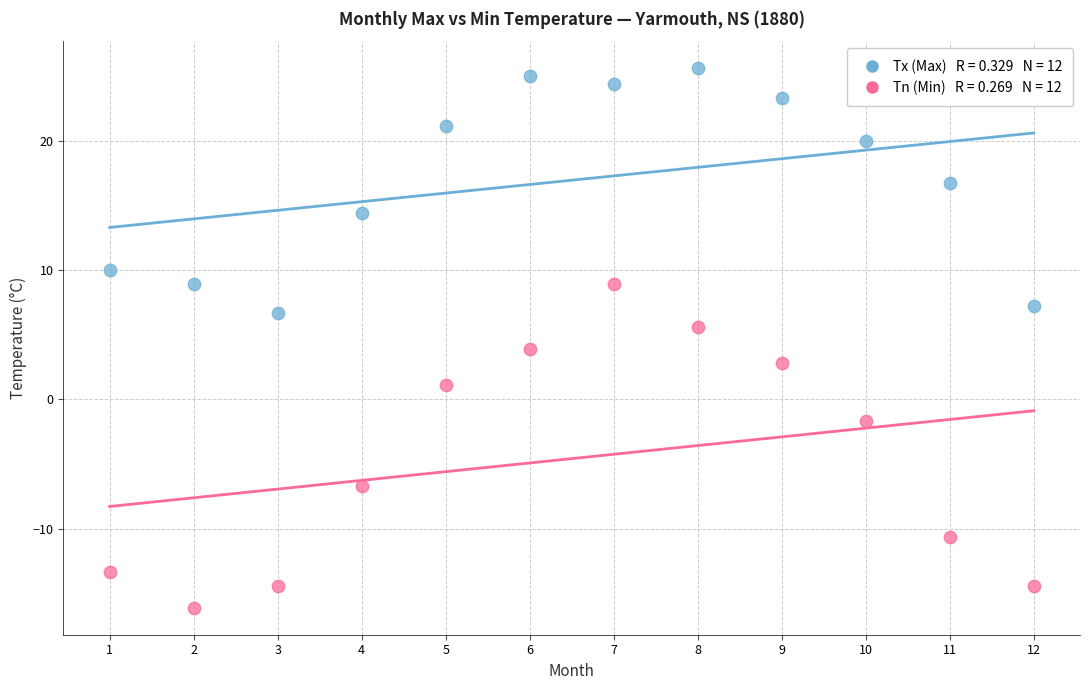

Across all data points, what is the range of Y values (max minus min)?

41.7